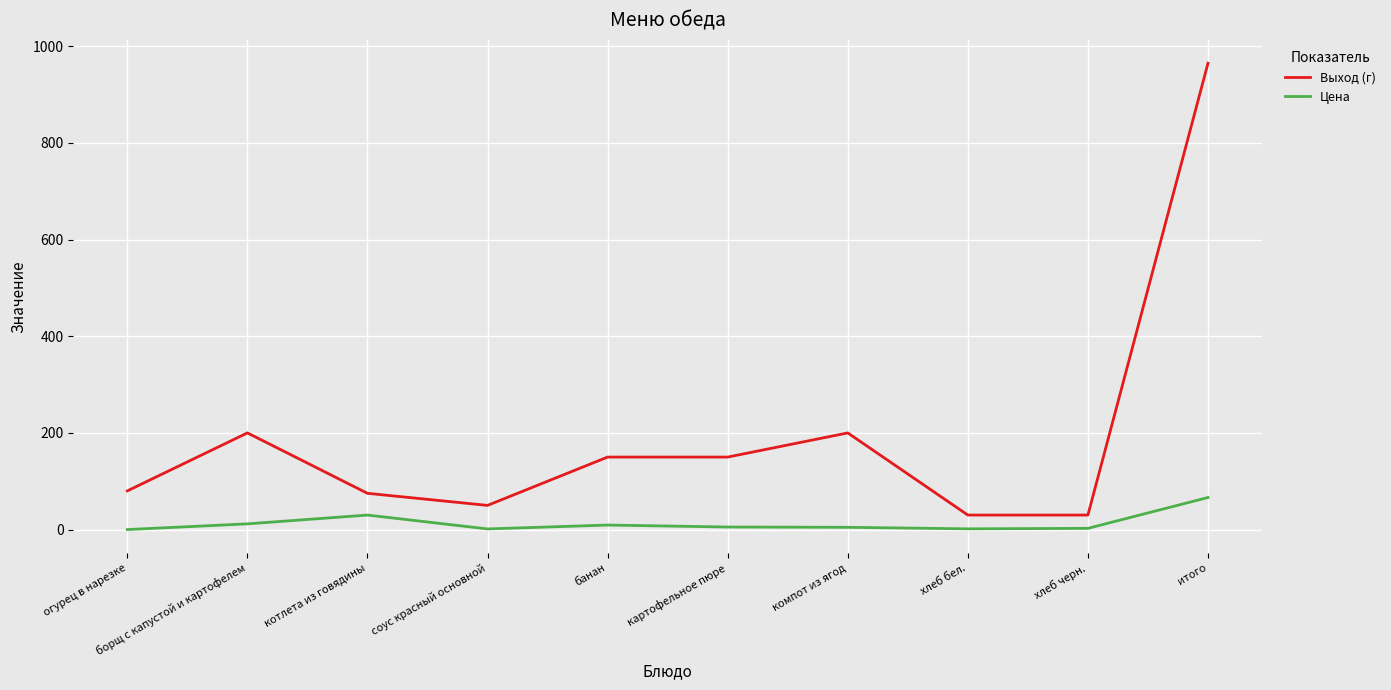

Is the value of Выход (г) at огурец в нарезке greater than the value of Цена at картофельное пюре?

Yes